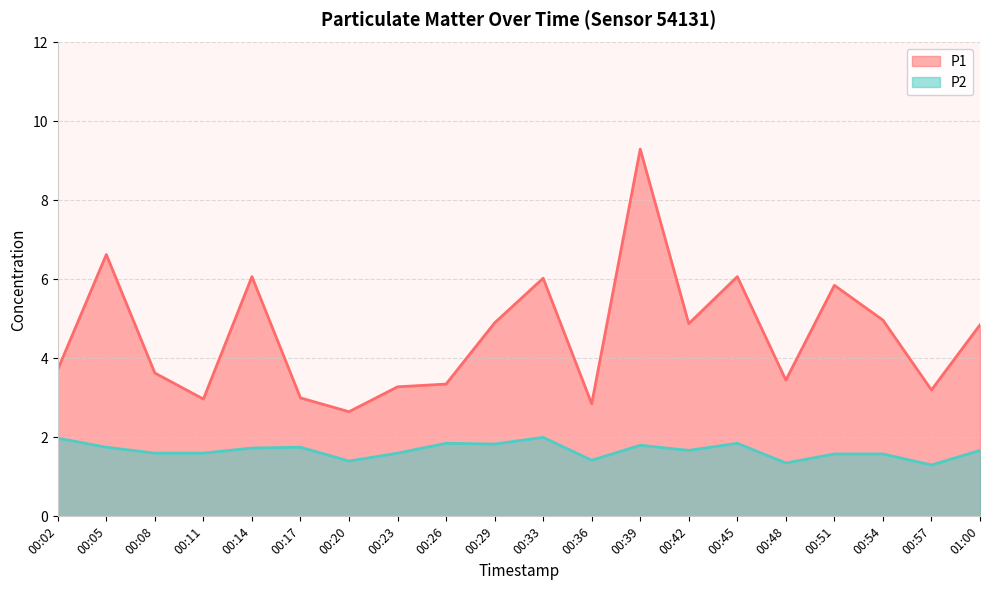

What are all the series names shown in the legend?

P1, P2